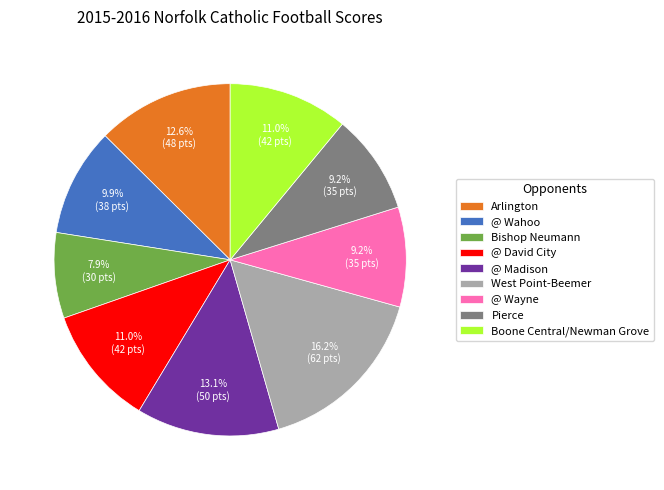

What percentage is the Boone Central/Newman Grove slice, to the nearest percent?

11%